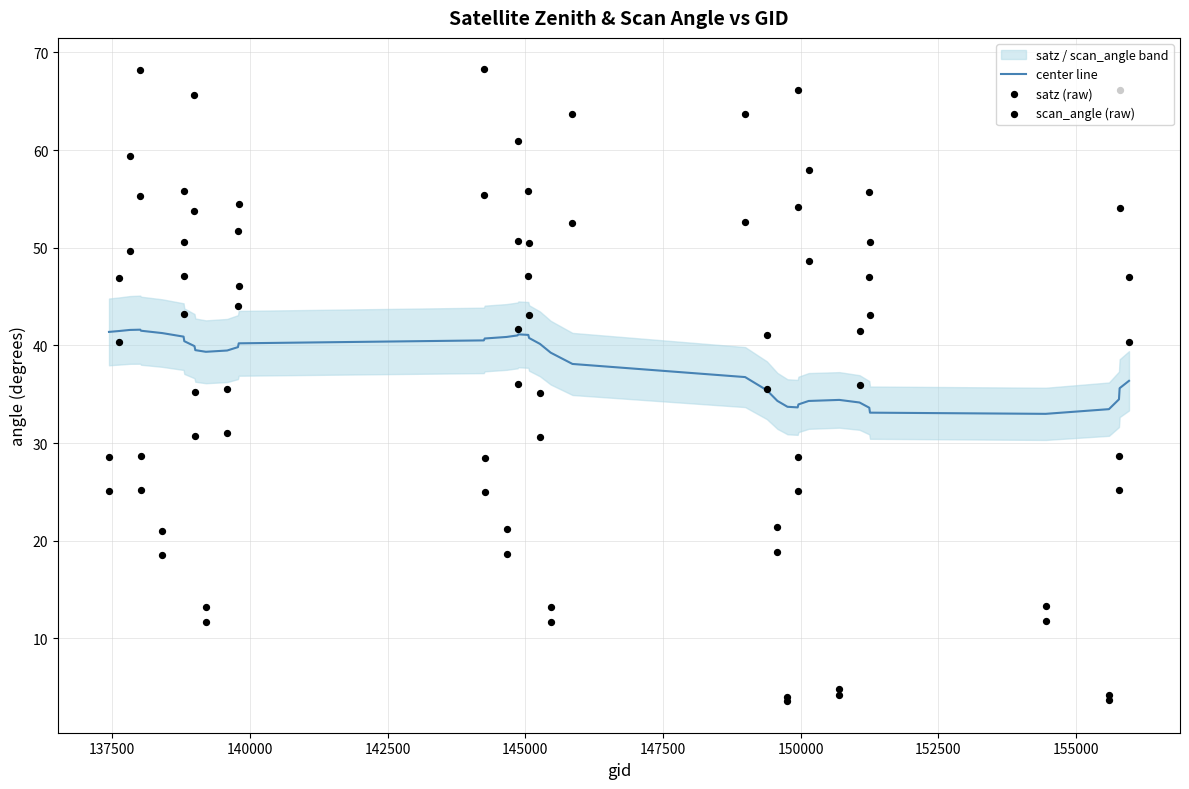

What is the highest value of the center line series?

41.6